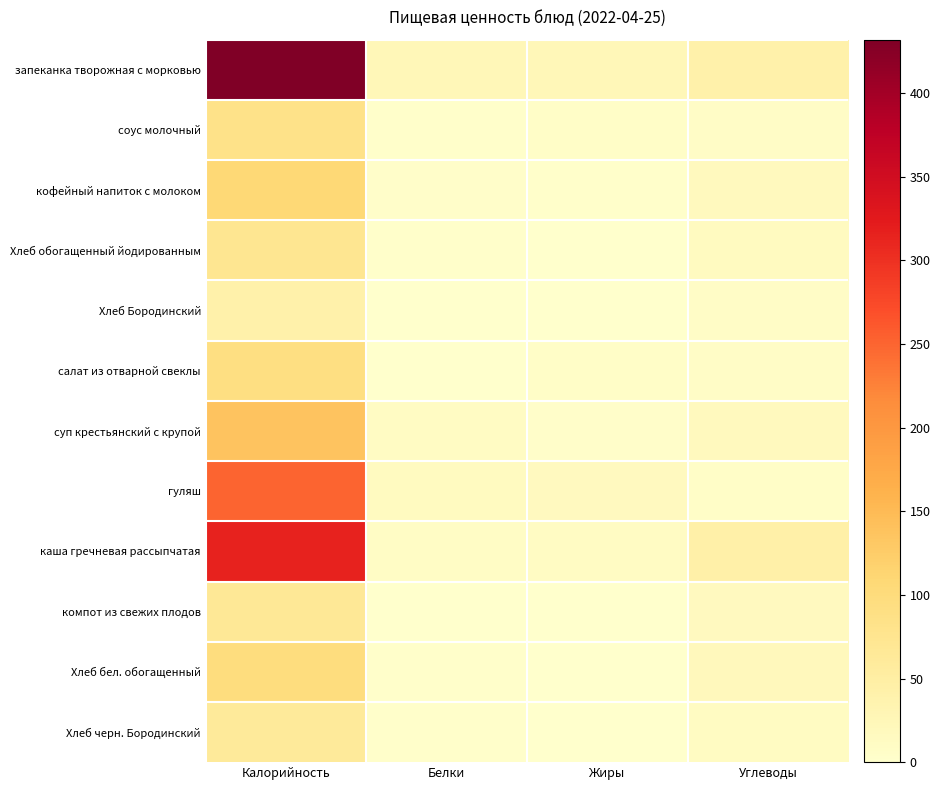

List the series in order of their peak value, highest first.

запеканка творожная с морковью, каша гречневая рассыпчатая, гуляш, суп крестьянский с крупой, кофейный напиток с молоком, Хлеб бел. обогащенный, салат из отварной свеклы, соус молочный, Хлеб обогащенный йодированным, компот из свежих плодов, Хлеб черн. Бородинский, Хлеб Бородинский